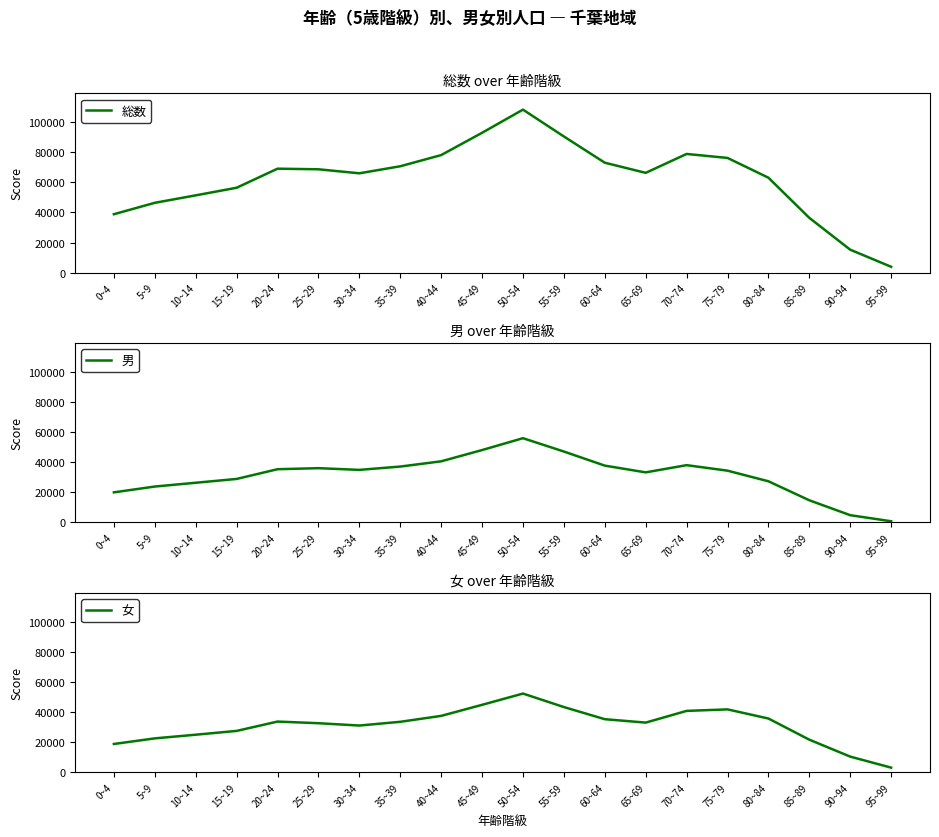

True or false: 総数 has a value of 56327 at 15~19.

True